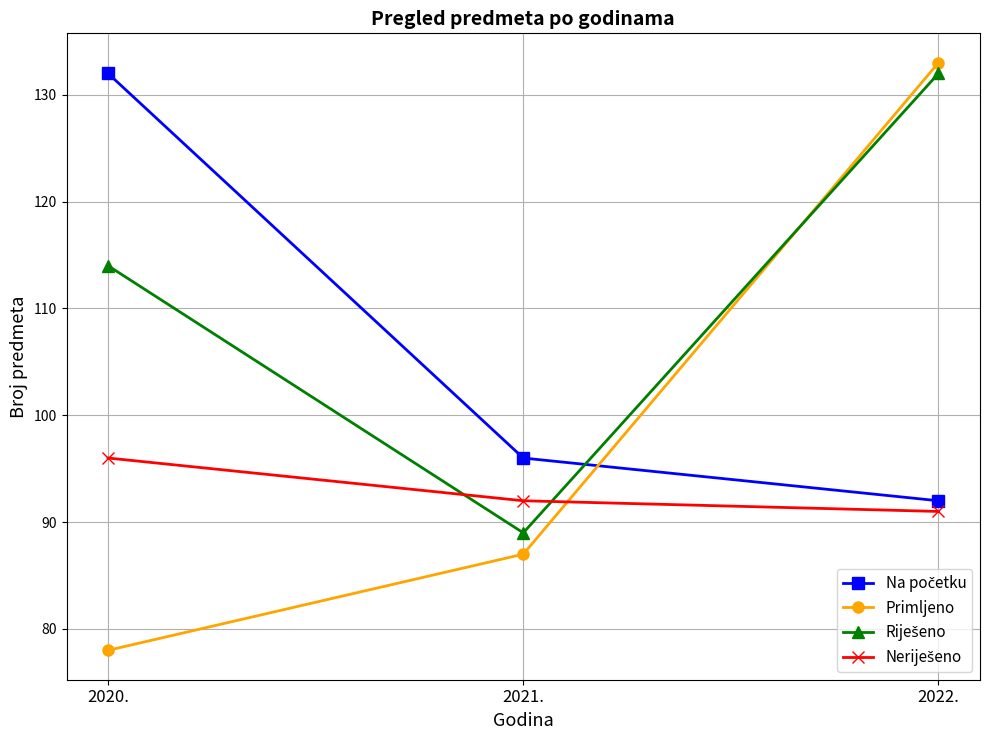

How many values in the Primljeno series are below 87?

1